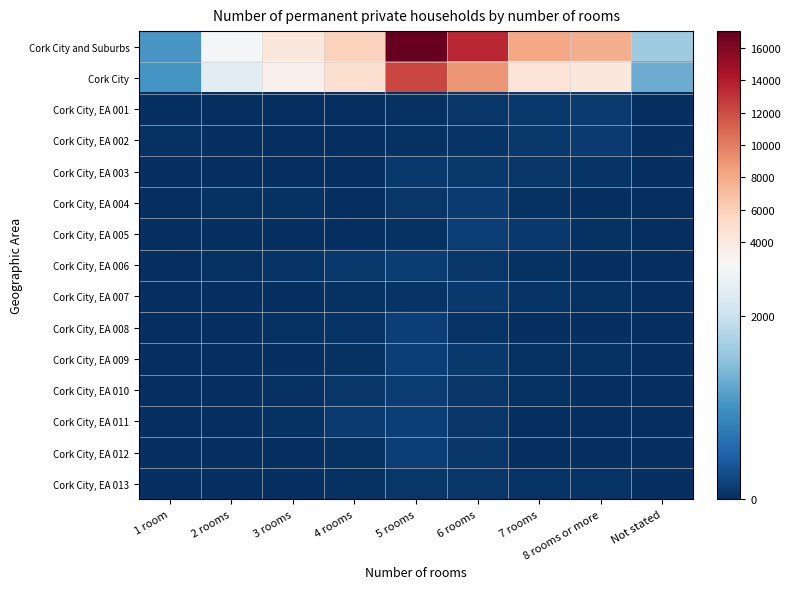

Reading right to left, transcribe all the data shown in this chart.

Cork City and Suburbs: Not stated=1644	8 rooms or more=7785	7 rooms=8131	6 rooms=13433	5 rooms=17039	4 rooms=5852	3 rooms=4065	2 rooms=2504	1 room=1060
Cork City: Not stated=1285	8 rooms or more=4076	7 rooms=4558	6 rooms=8933	5 rooms=12284	4 rooms=4864	3 rooms=3346	2 rooms=2270	1 room=1031
Cork City, EA 001: Not stated=1	8 rooms or more=113	7 rooms=84	6 rooms=71	5 rooms=24	4 rooms=2	3 rooms=4	2 rooms=2	1 room=2
Cork City, EA 002: Not stated=3	8 rooms or more=117	7 rooms=84	6 rooms=51	5 rooms=36	4 rooms=16	3 rooms=3	2 rooms=3	1 room=28
Cork City, EA 003: Not stated=3	8 rooms or more=48	7 rooms=63	6 rooms=96	5 rooms=93	4 rooms=9	3 rooms=8	2 rooms=3	1 room=1
Cork City, EA 004: Not stated=5	8 rooms or more=15	7 rooms=31	6 rooms=111	5 rooms=77	4 rooms=17	3 rooms=26	2 rooms=20	1 room=3
Cork City, EA 005: Not stated=4	8 rooms or more=38	7 rooms=81	6 rooms=155	5 rooms=37	4 rooms=7	3 rooms=7	2 rooms=4	1 room=3
Cork City, EA 006: Not stated=13	8 rooms or more=9	7 rooms=23	6 rooms=75	5 rooms=139	4 rooms=89	3 rooms=41	2 rooms=29	1 room=6
Cork City, EA 007: Not stated=13	8 rooms or more=36	7 rooms=56	6 rooms=81	5 rooms=56	4 rooms=21	3 rooms=12	2 rooms=4	1 room=0
Cork City, EA 008: Not stated=9	8 rooms or more=4	7 rooms=8	6 rooms=41	5 rooms=145	4 rooms=43	3 rooms=24	2 rooms=5	1 room=3
Cork City, EA 009: Not stated=8	8 rooms or more=23	7 rooms=22	6 rooms=96	5 rooms=157	4 rooms=34	3 rooms=16	2 rooms=2	1 room=5
Cork City, EA 010: Not stated=8	8 rooms or more=4	7 rooms=20	6 rooms=62	5 rooms=121	4 rooms=75	3 rooms=27	2 rooms=11	1 room=0
Cork City, EA 011: Not stated=8	8 rooms or more=2	7 rooms=11	6 rooms=60	5 rooms=141	4 rooms=100	3 rooms=26	2 rooms=3	1 room=1
Cork City, EA 012: Not stated=9	8 rooms or more=8	7 rooms=12	6 rooms=67	5 rooms=156	4 rooms=37	3 rooms=16	2 rooms=10	1 room=0
Cork City, EA 013: Not stated=4	8 rooms or more=51	7 rooms=43	6 rooms=67	5 rooms=69	4 rooms=24	3 rooms=12	2 rooms=19	1 room=6